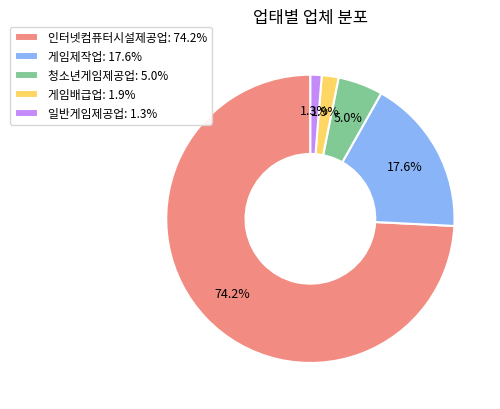

Is there a majority slice in this chart?

Yes